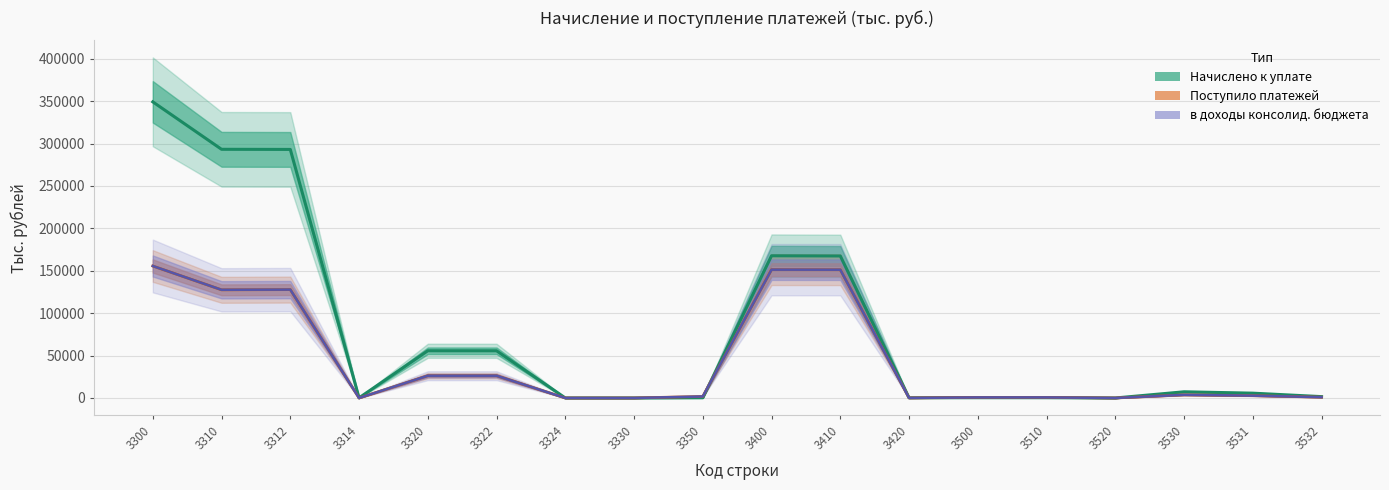

List the series in order of their peak value, highest first.

Начислено к уплате, в доходы консолидированного бюджета, Поступило платежей